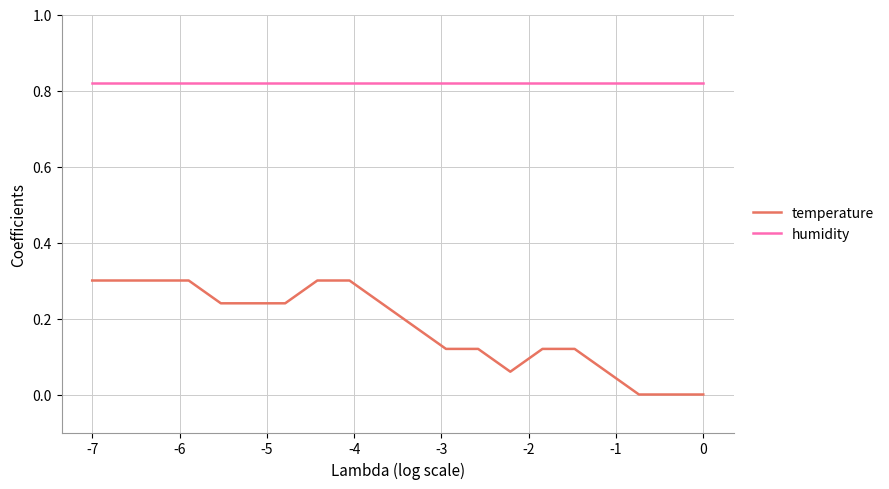

Which series has the widest spread of values?

temperature